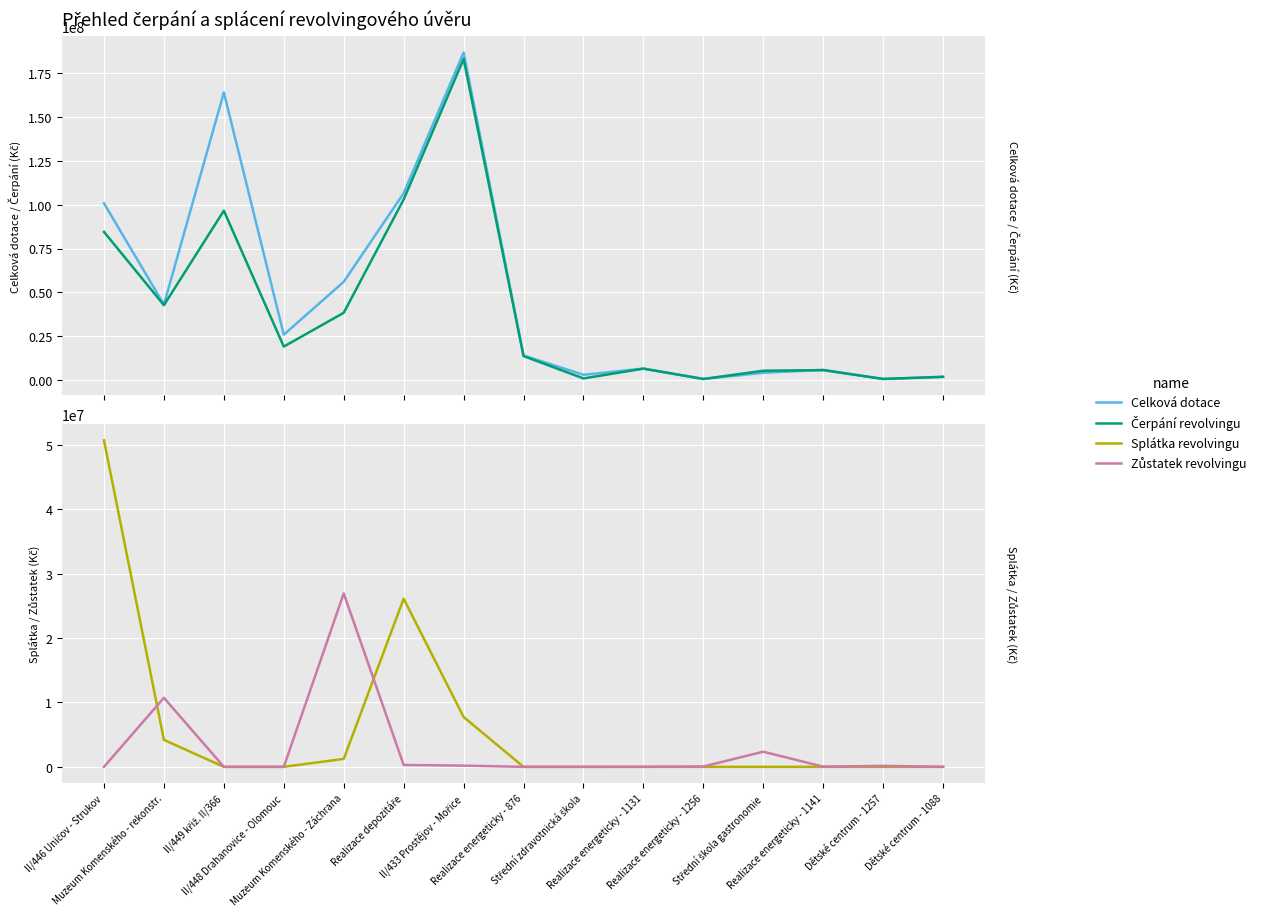

Where is Zůstatek revolvingu nearest to the value 13476512?

Muzeum Komenského - rekonstr.